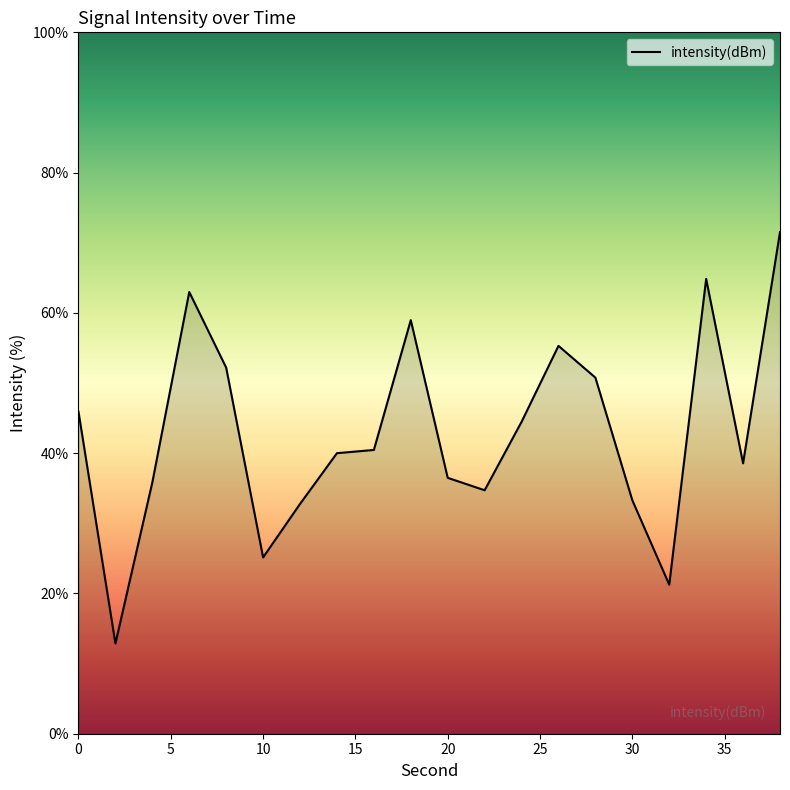

What is the difference between the maximum and minimum values?

58.7